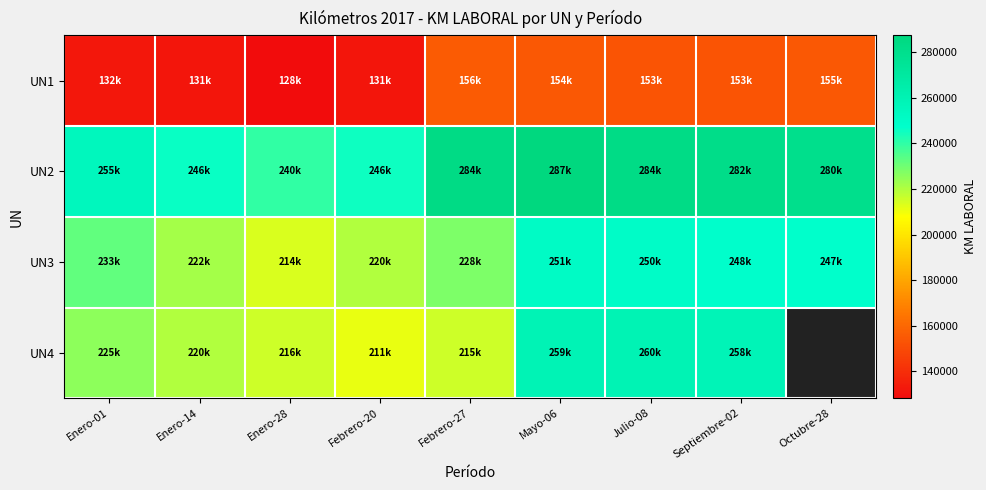

At how many categories does at least one series exceed 212156?

9